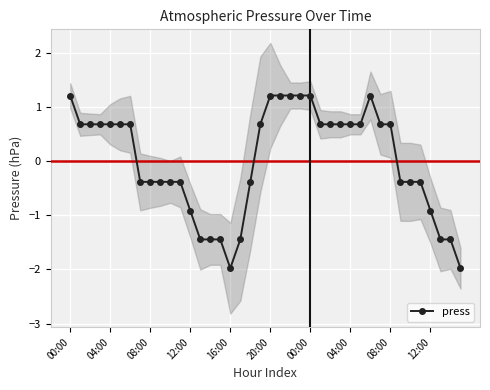

Count the number of categories in the chart.

40